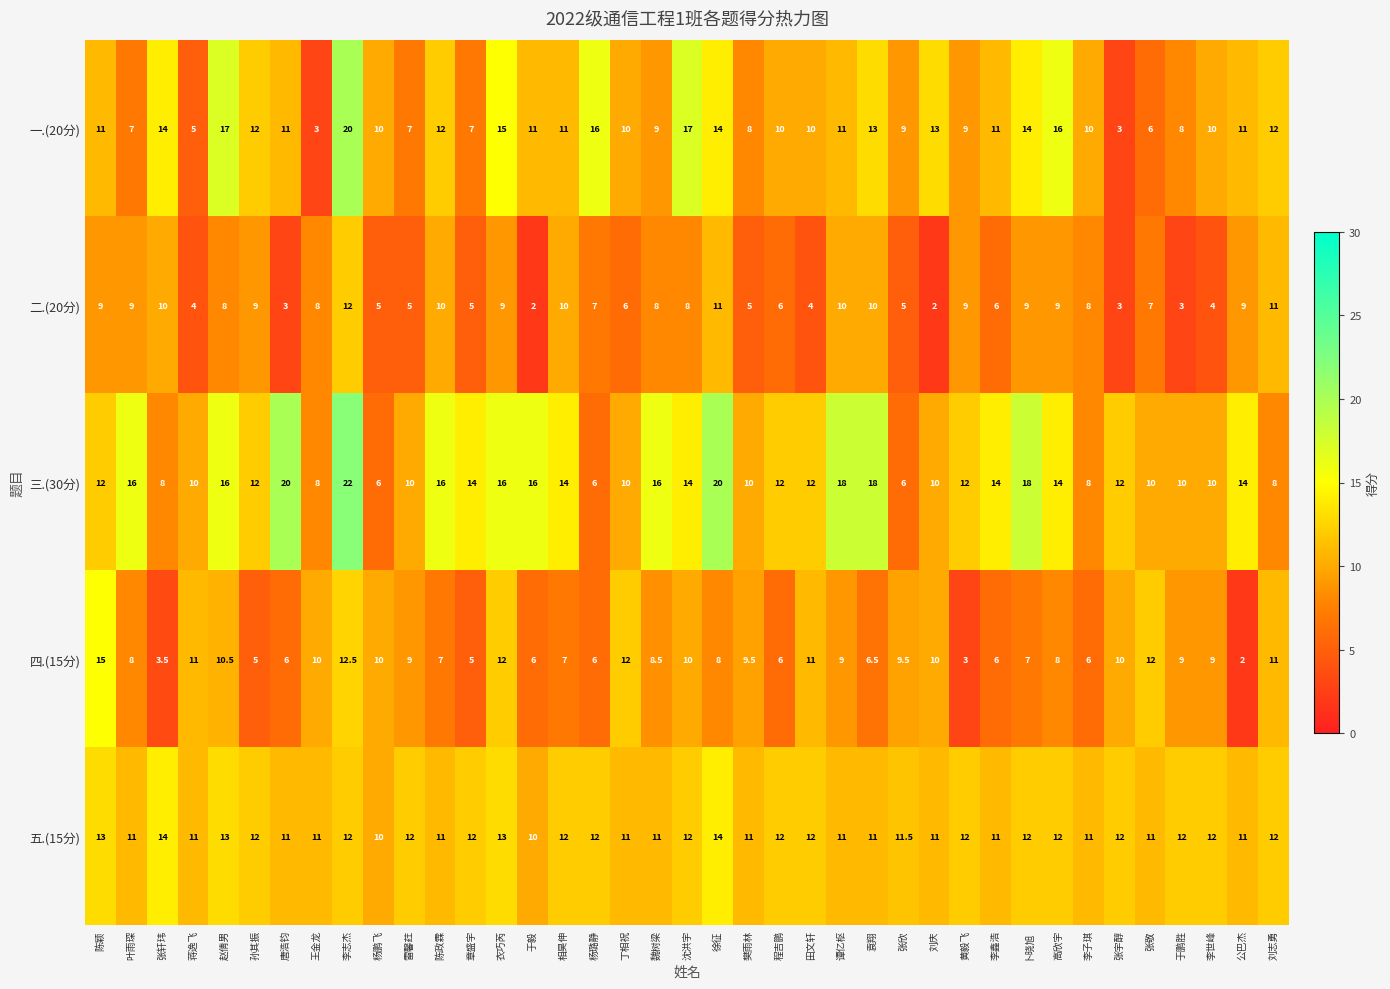

What is the average value of the 二.(20分) series?

7.1